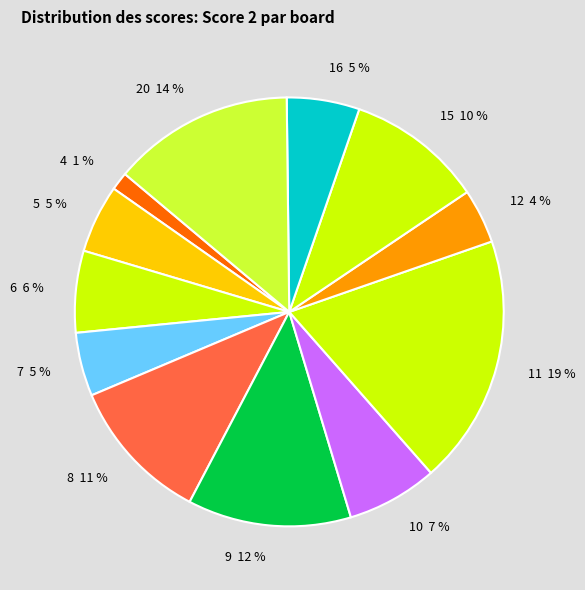

To the nearest percent, what portion does 12 represent?

4%